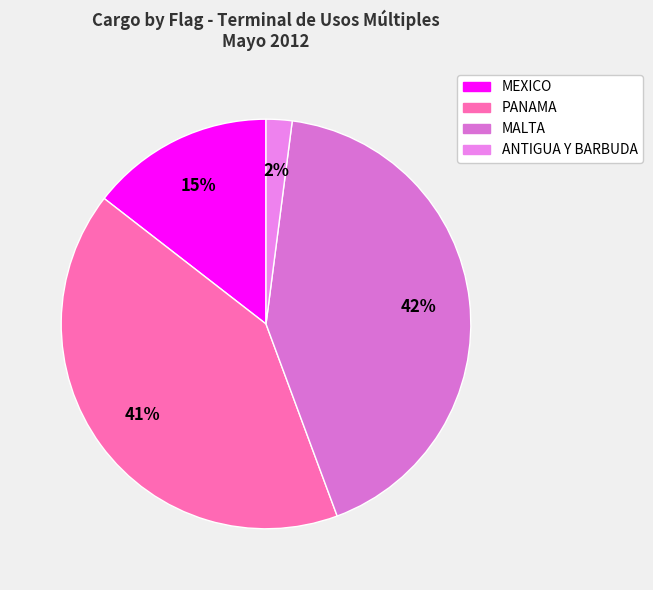

Which category has the smallest portion of the pie?

ANTIGUA Y BARBUDA